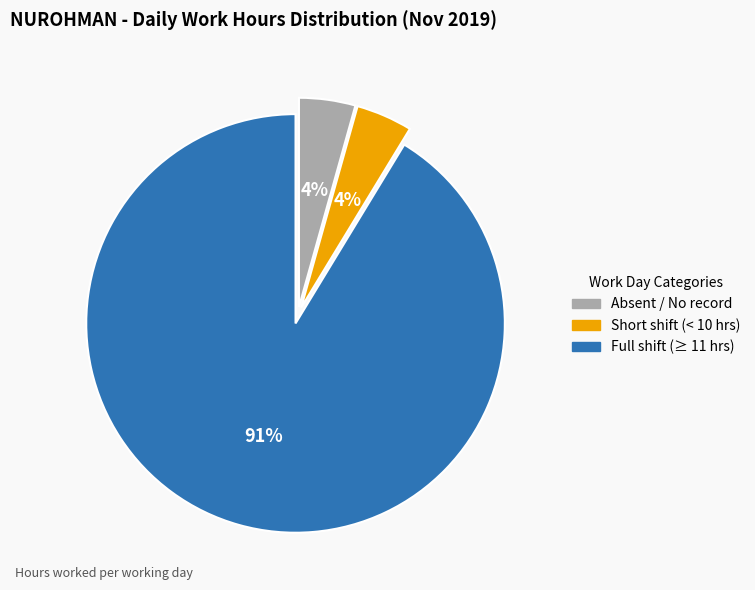

What is the largest slice in the pie chart?

Full shift (≥ 11 hrs)